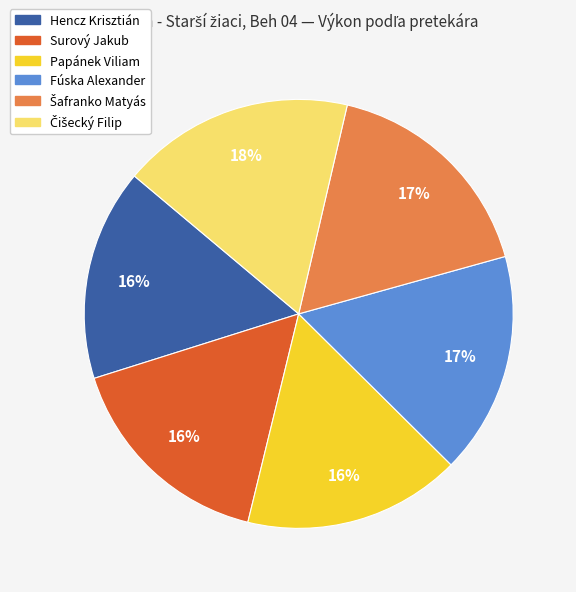

What is the ratio of the value at Papánek Viliam to the value at Hencz Krisztián?

1.0